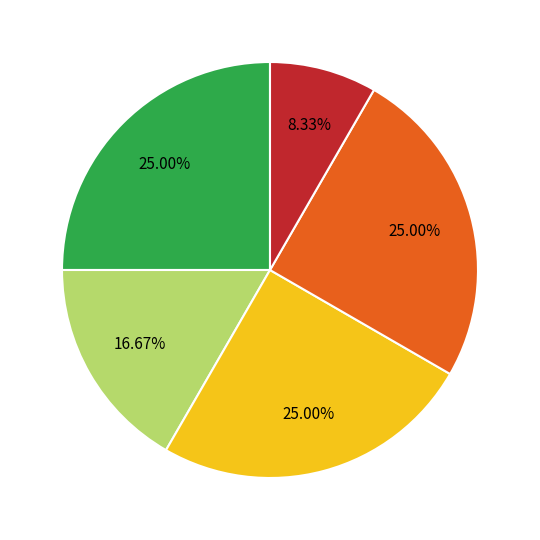

Is there a majority slice in this chart?

No